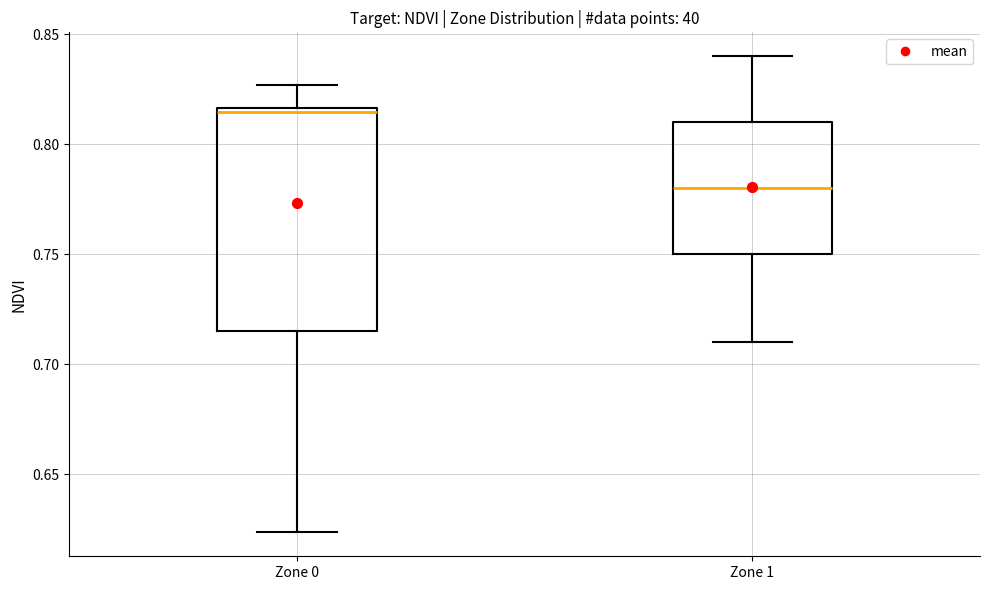

Where is the upper edge of the box for Zone 0 on the y-axis? The values are not printed on the chart, so give them approximately, as read against the axis.

0.815